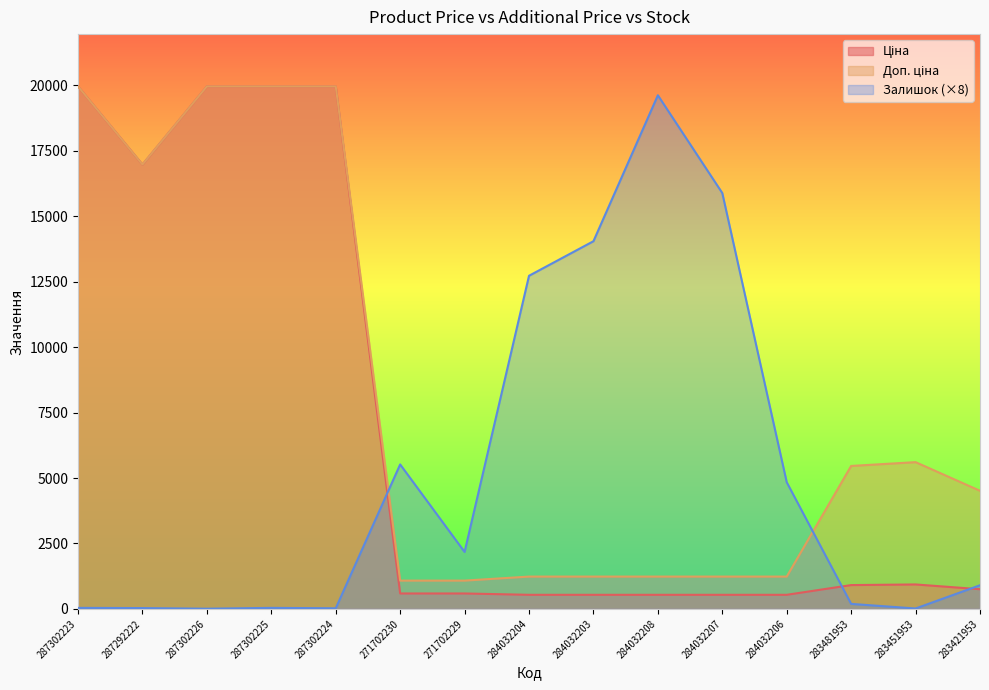

Reading left to right, transcribe all the data shown in this chart.

Ціна: 287302223=19964.2	287292222=16976.3	287302226=19964.2	287302225=19964.2	287302224=19964.2	271702230=589.9	271702229=589.9	284032204=539.0	284032203=539.0	284032208=539.0	284032207=539.0	284032206=539.0	283481953=910.4	283451953=934.5	283421953=752.2
Доп. ціна: 287302223=19964.2	287292222=16976.3	287302226=19964.2	287302225=19964.2	287302224=19964.2	271702230=1081.7	271702229=1081.7	284032204=1235.4	284032203=1235.4	284032208=1235.4	284032207=1235.4	284032206=1235.4	283481953=5462.3	283451953=5607.2	283421953=4513.3
Залишок: 287302223=40.0	287292222=32.0	287302226=8.0	287302225=40.0	287302224=24.0	271702230=5520.0	271702229=2176.0	284032204=12728.0	284032203=14048.0	284032208=19624.0	284032207=15888.0	284032206=4840.0	283481953=192.0	283451953=16.0	283421953=904.0